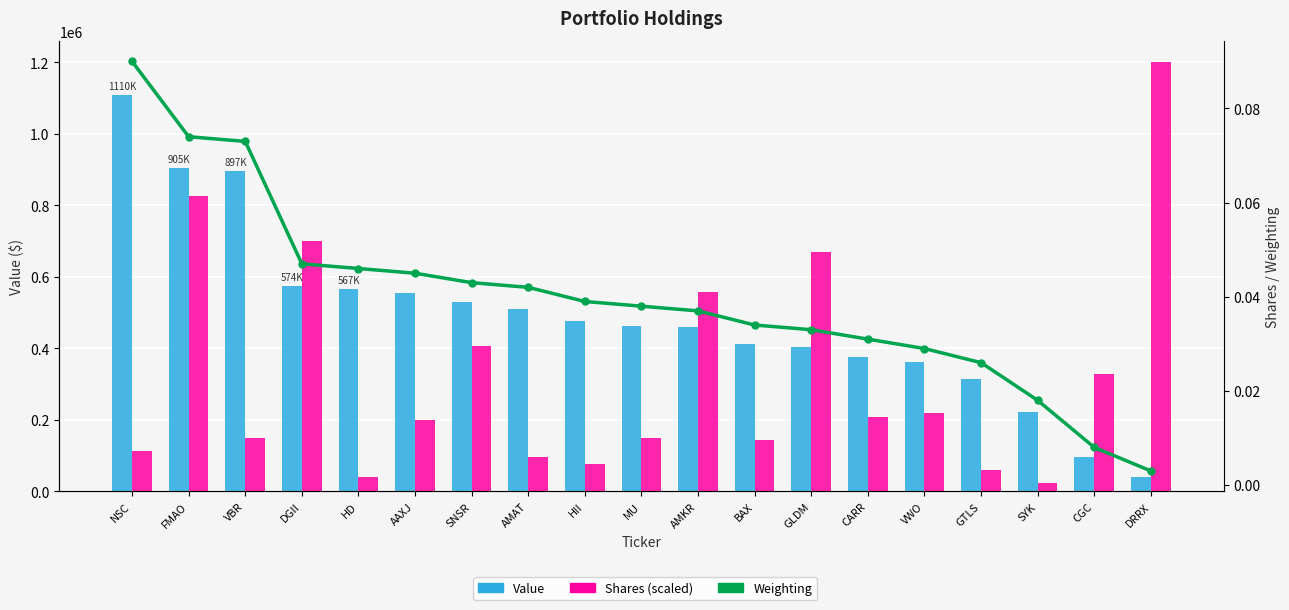

Which series has the largest range (max minus min)?

Shares (scaled)